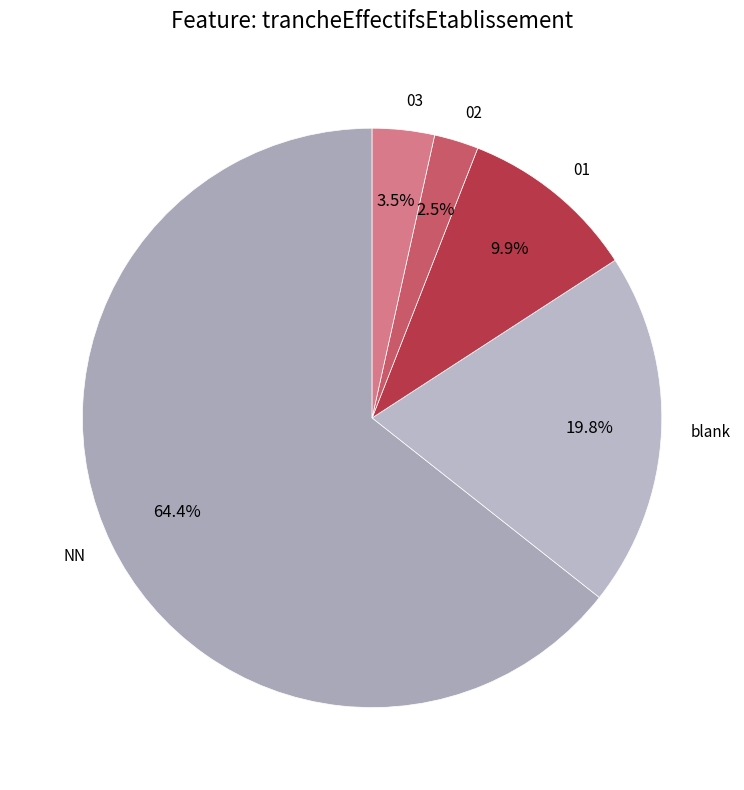

What percentage is the NN slice, to the nearest percent?

64%